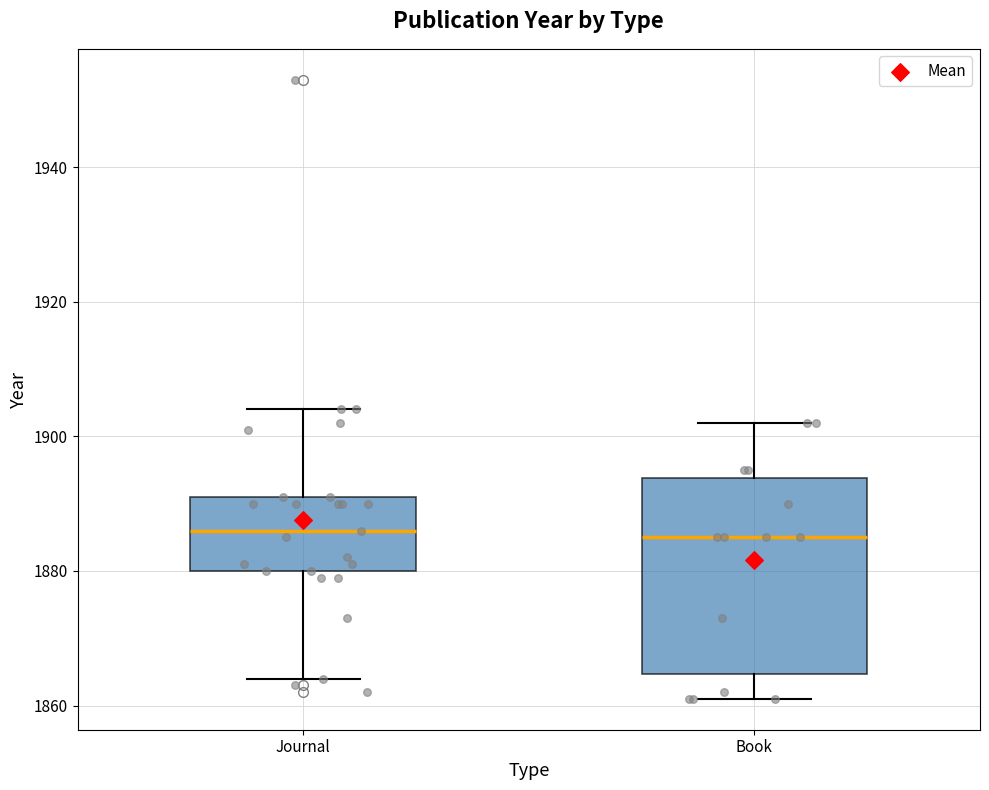

Comparing the boxes themselves (not the whiskers), which one is the tallest?

Book